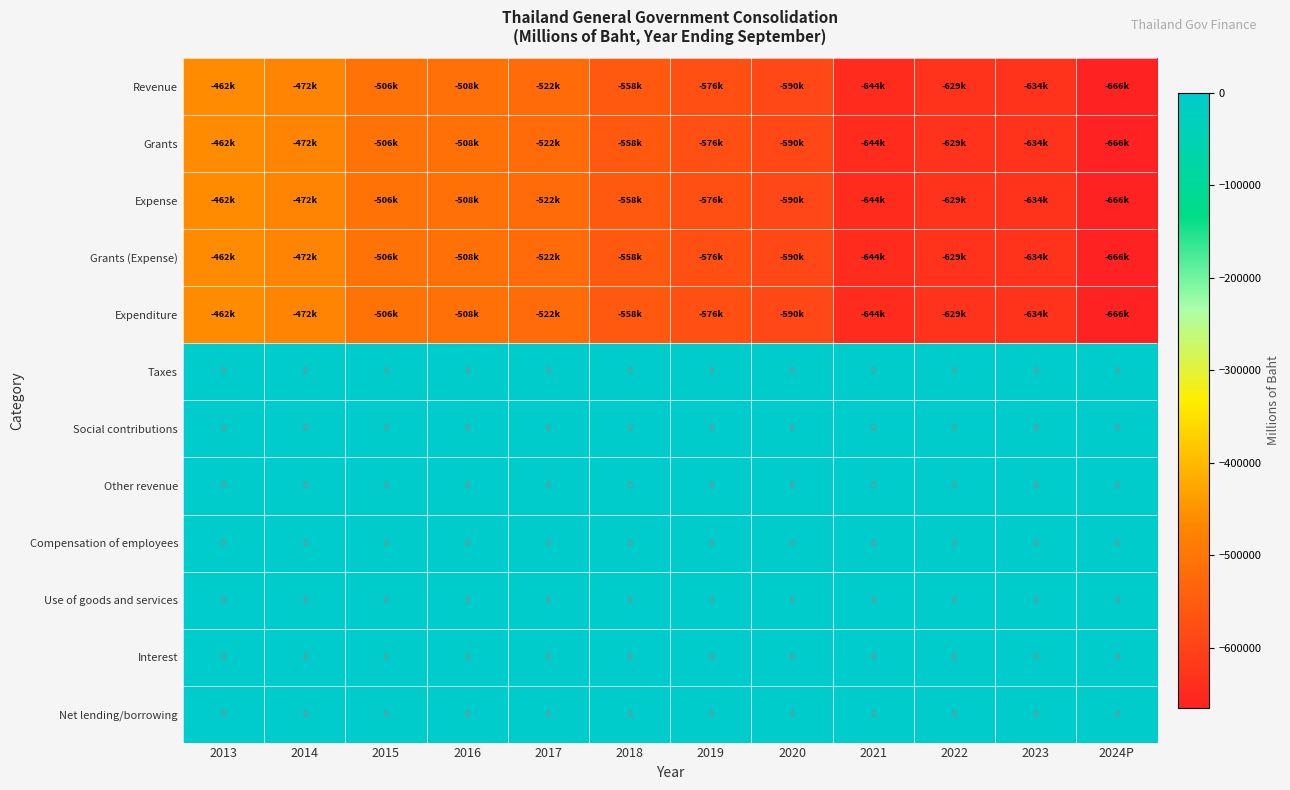

Is it true that Use of goods and services equals 0.0 at 2023?

True